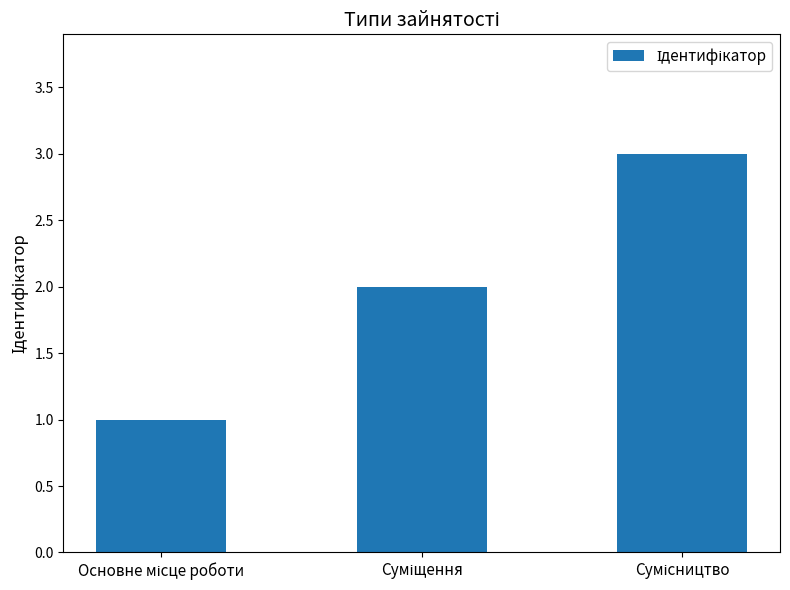

Are the bars horizontal?

No